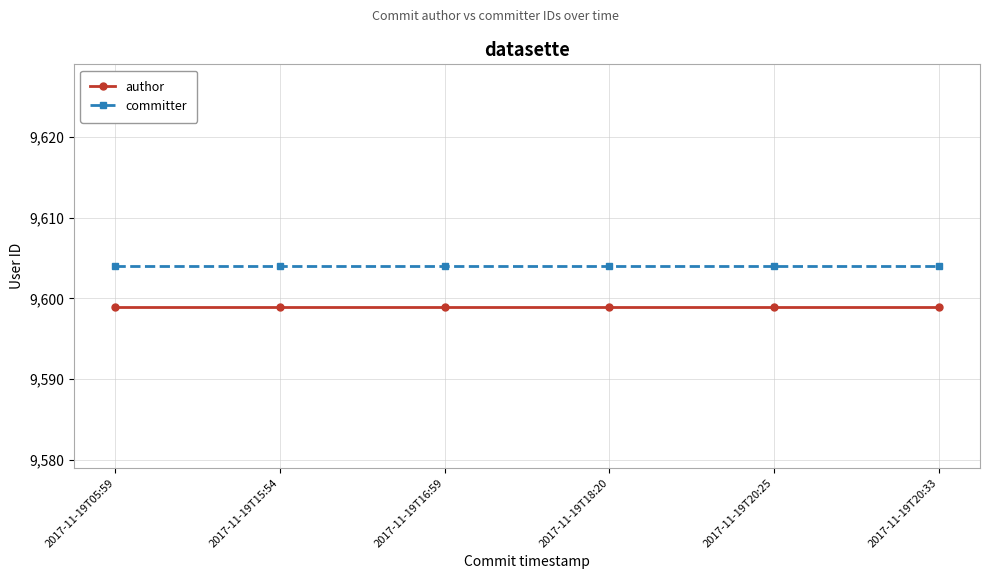

What is the minimum value for committer?

9604